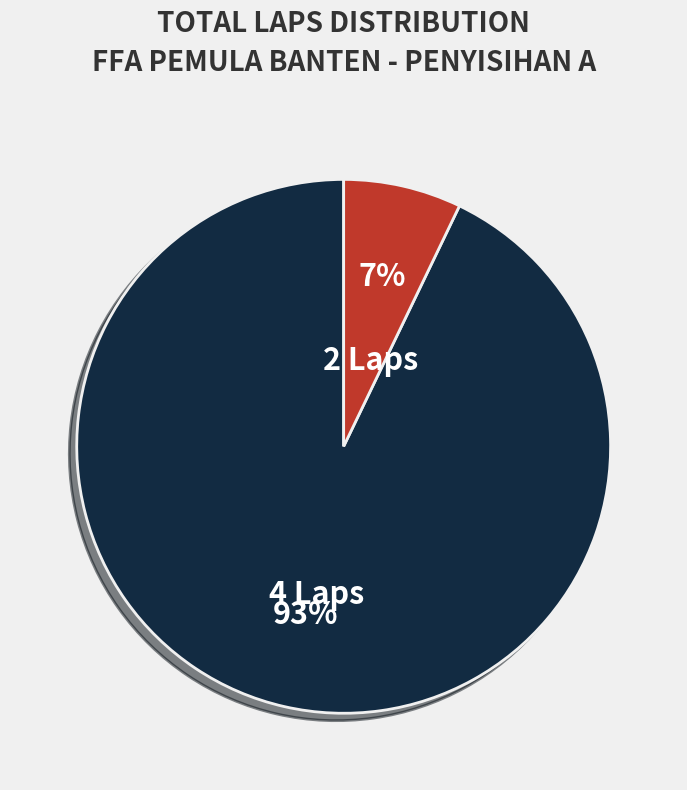

What percentage is the 4 Laps slice, to the nearest percent?

93%